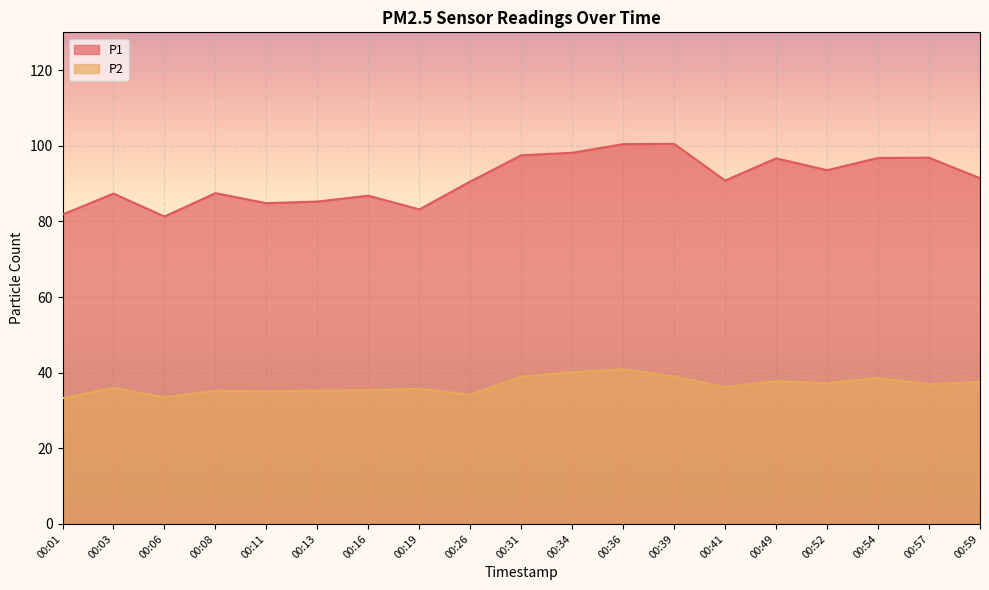

Reading left to right, list all the values displayed in this chart.

P1: 00:01=81.8	00:03=87.3	00:06=81.3	00:08=87.5	00:11=84.8	00:13=85.2	00:16=86.8	00:19=83.2	00:26=90.5	00:31=97.5	00:34=98.2	00:36=100.4	00:39=100.5	00:41=90.8	00:49=96.7	00:52=93.5	00:54=96.8	00:57=96.8	00:59=91.4
P2: 00:01=33.2	00:03=36.0	00:06=33.5	00:08=35.2	00:11=35.1	00:13=35.2	00:16=35.4	00:19=35.8	00:26=34.2	00:31=39.0	00:34=40.1	00:36=40.9	00:39=39.0	00:41=36.2	00:49=37.8	00:52=37.2	00:54=38.6	00:57=37.0	00:59=37.5